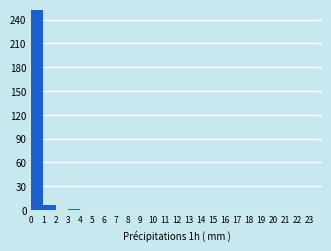

Reading left to right, transcribe this chart: for each bar, give the range it covers on the x-axis and its height. The values are not printed on the chart, so give them approximately, as read against the axis.

0 to 1: 250
1 to 2: 5
2 to 3: 0
3 to 4: under 5
4 to 5: 0
5 to 6: 0
6 to 7: 0
7 to 8: 0
8 to 9: 0
9 to 10: 0
10 to 11: 0
11 to 12: 0
12 to 13: 0
13 to 14: 0
14 to 15: 0
15 to 16: 0
16 to 17: 0
17 to 18: 0
18 to 19: 0
19 to 20: 0
20 to 21: 0
21 to 22: 0
22 to 23: 0
23 to 24: 0